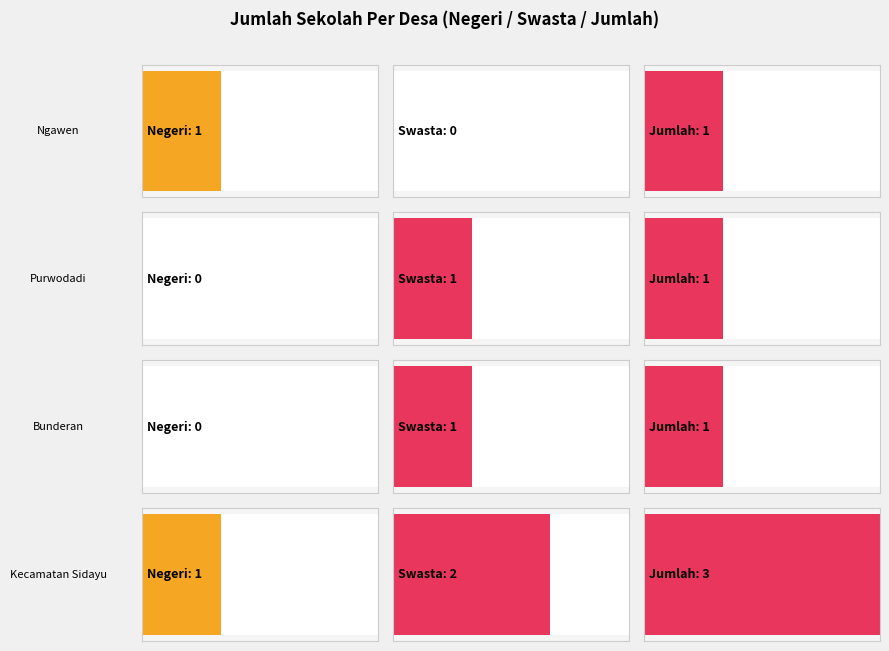

At Ngawen, list the series in order from largest to smallest.

Negeri, Jumlah, Swasta